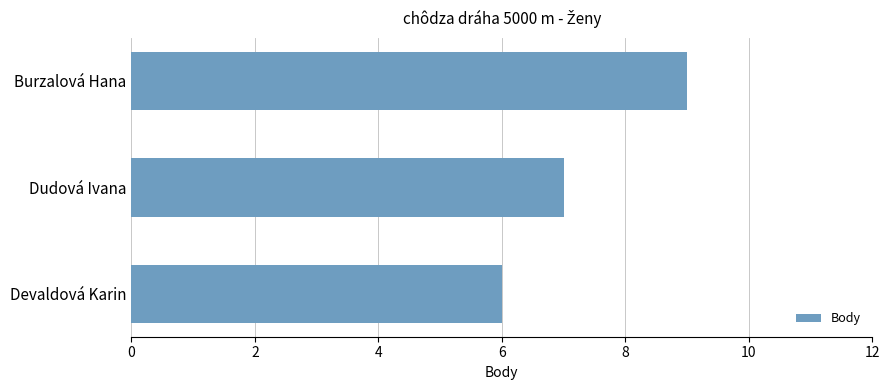

What is the average value?

7